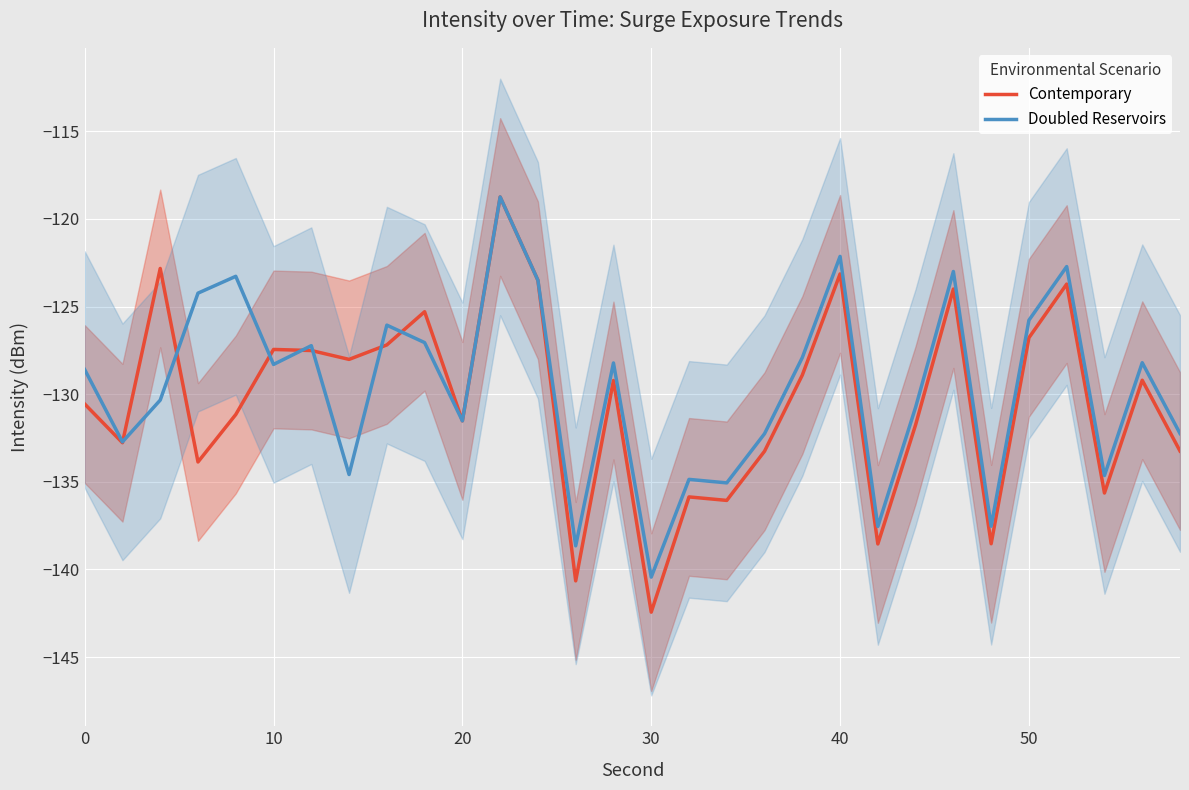

What is the minimum value for Doubled Reservoirs?

-140.4